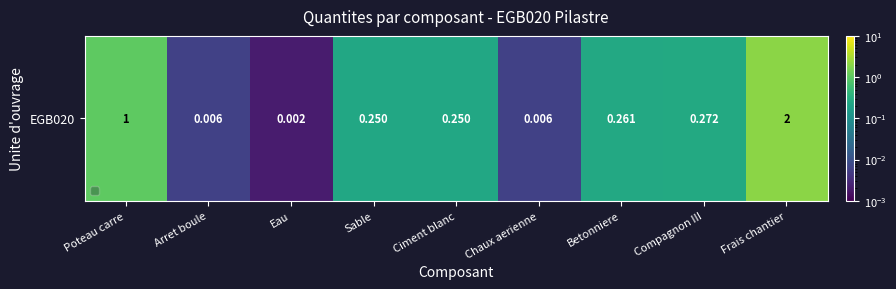

Rank the categories by value from lowest to highest.

Eau, Arret boule, Chaux aerienne, Sable, Ciment blanc, Betonniere, Compagnon III, Poteau carre, Frais chantier